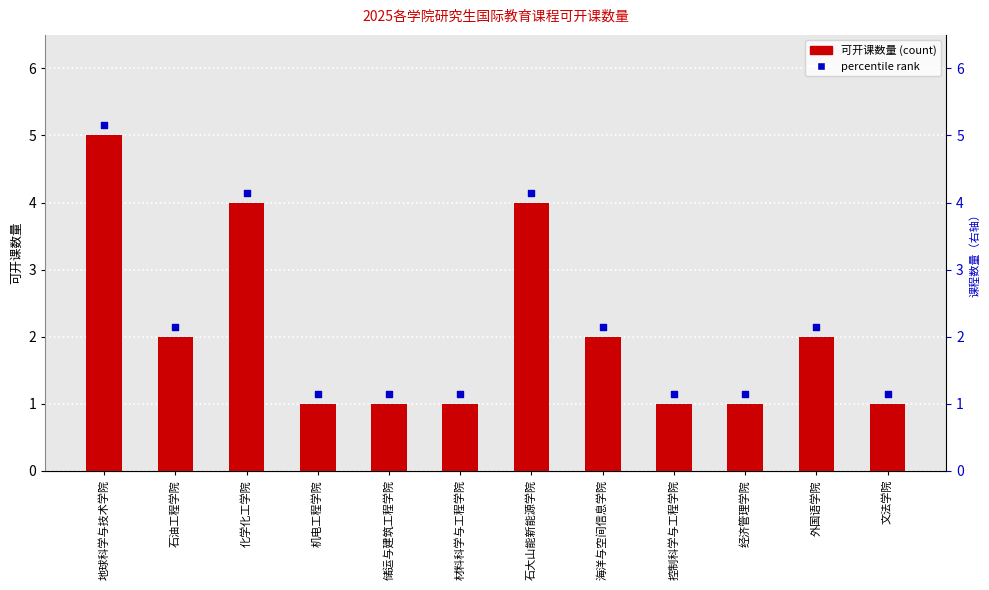

Which series has the largest total across all categories?

rank